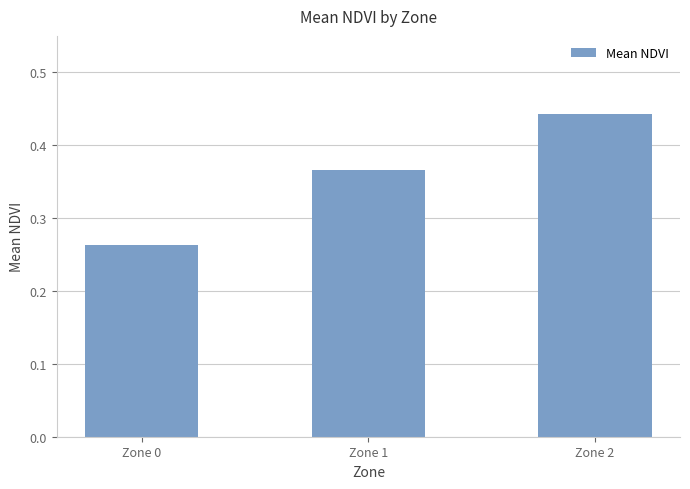

What is the change in value from Zone 0 to Zone 2?

+0.2